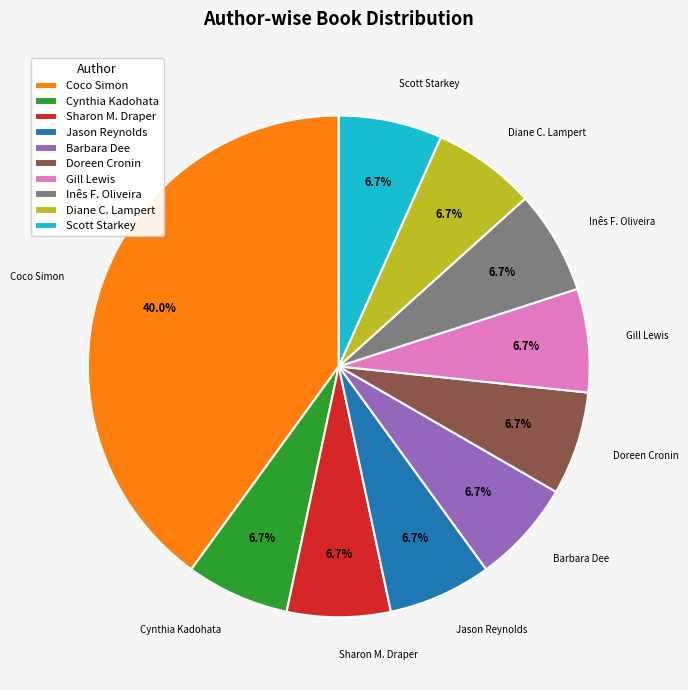

Does Coco Simon represent more than half of the total?

No